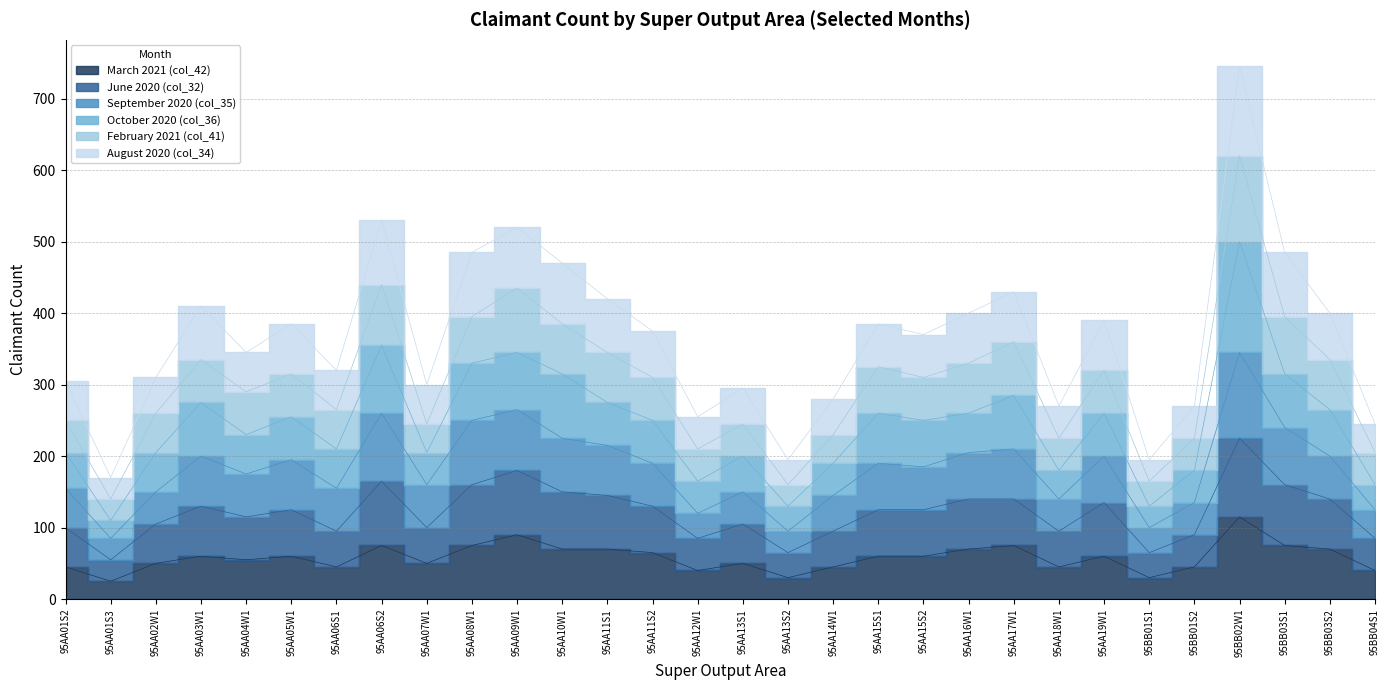

True or false: August 2020 (col_34) and September 2020 (col_35) cross at least once.

False